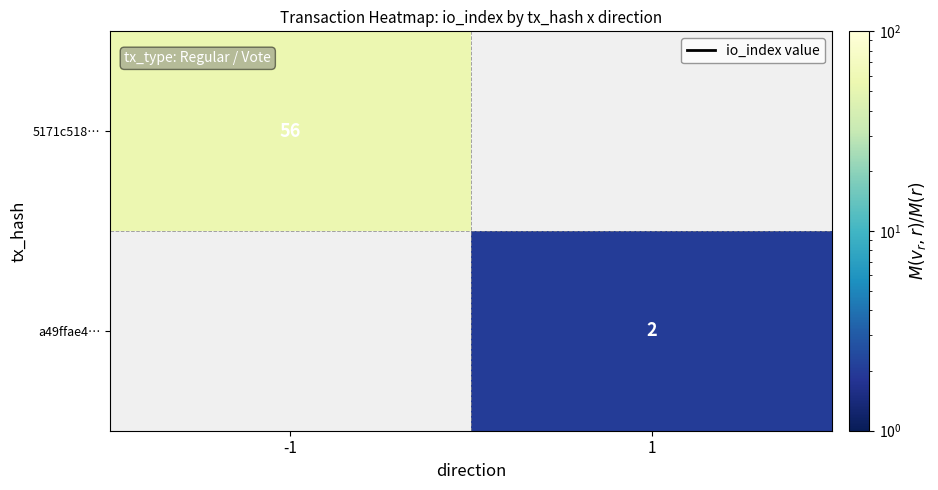

True or false: 5171c518… has a value of 56 at -1.

True